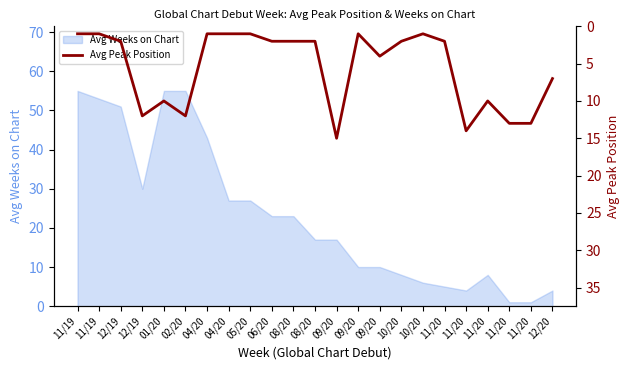

Between 12/19 and 02/20, which is larger?

12/19